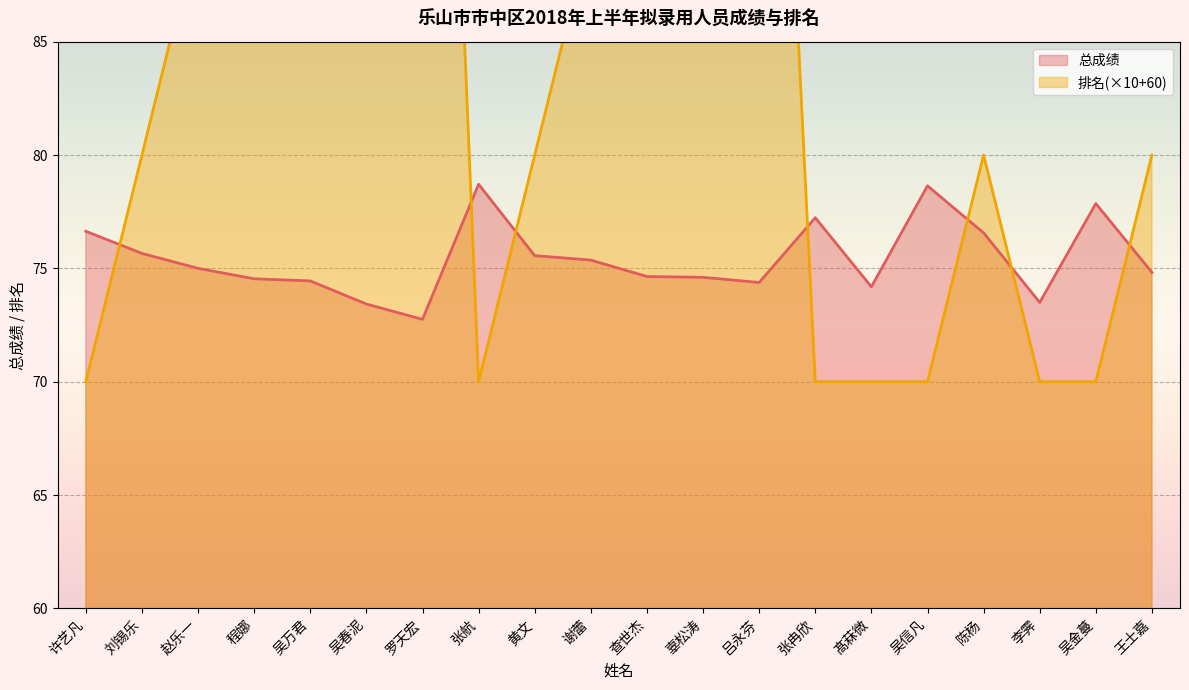

The 排名 series shows 70.0 at 髙菻微. True or false?

True